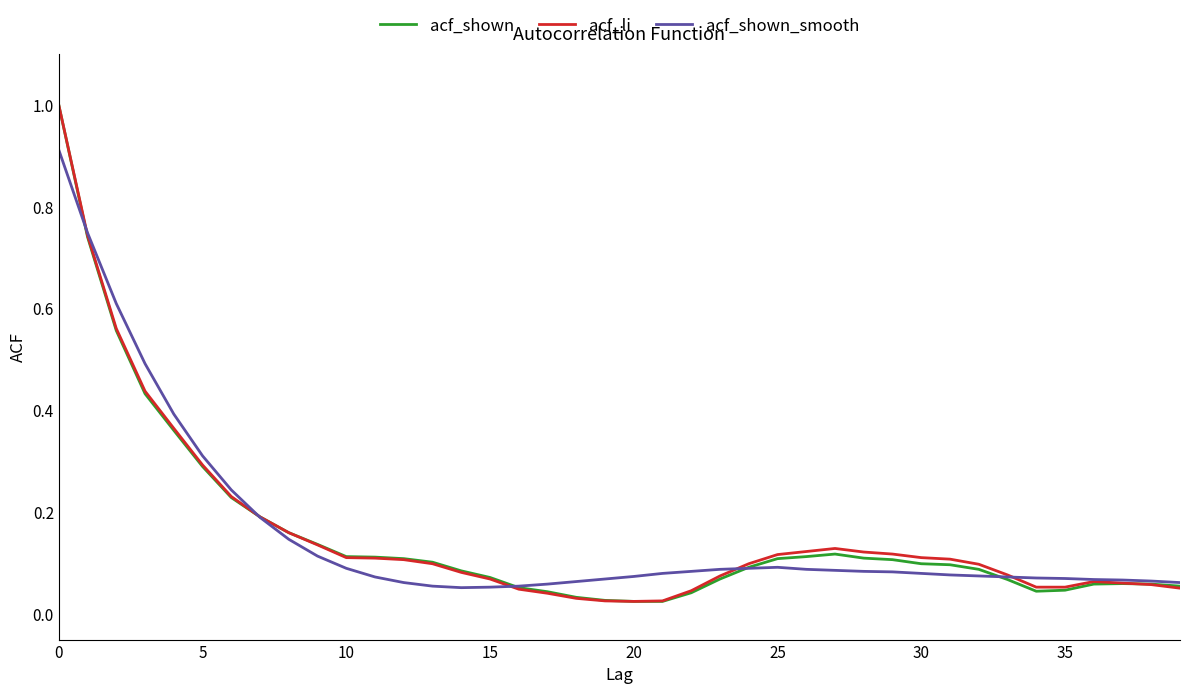

What is the greatest value displayed?

1.0